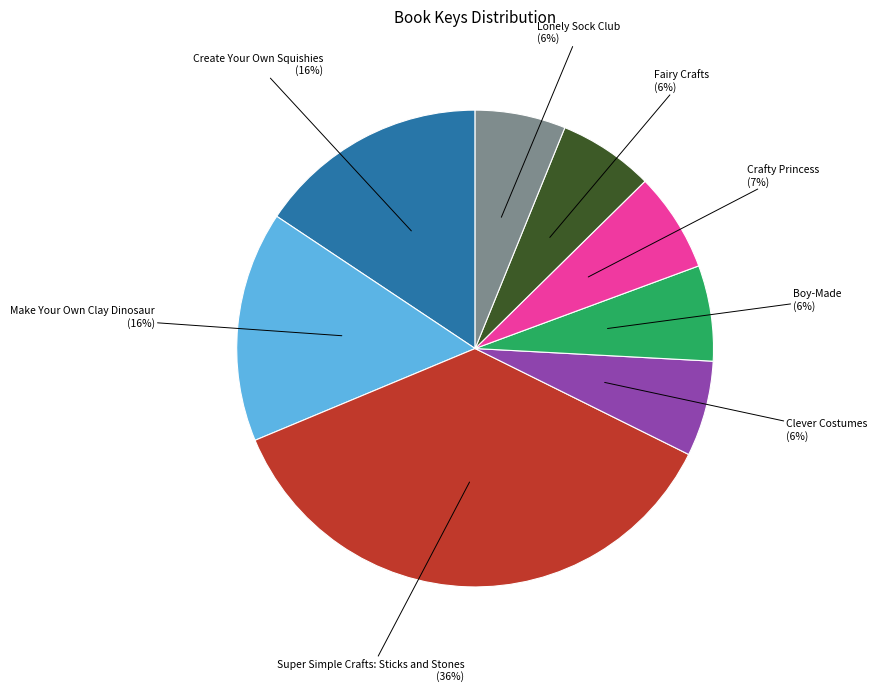

To the nearest percent, what is the difference between the largest and smallest slice percentages?

30%